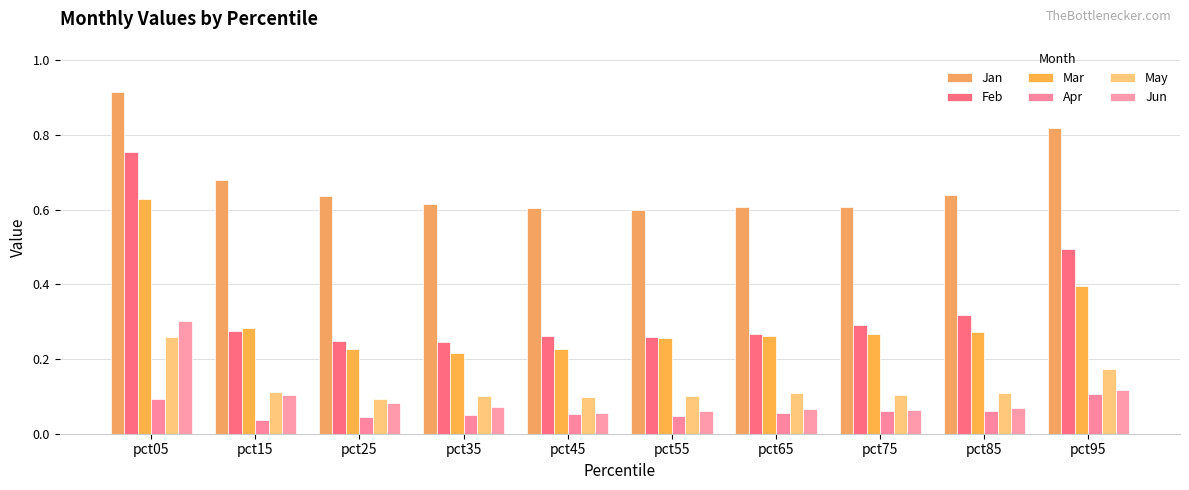

What is the sum of all Jan values?

6.7